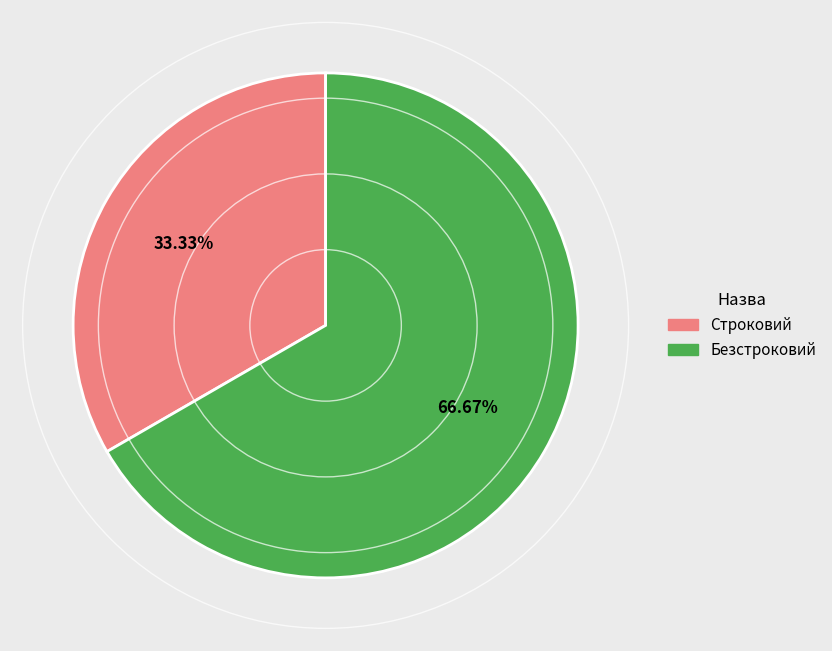

To the nearest percent, what is the difference between the largest and smallest slice percentages?

33%